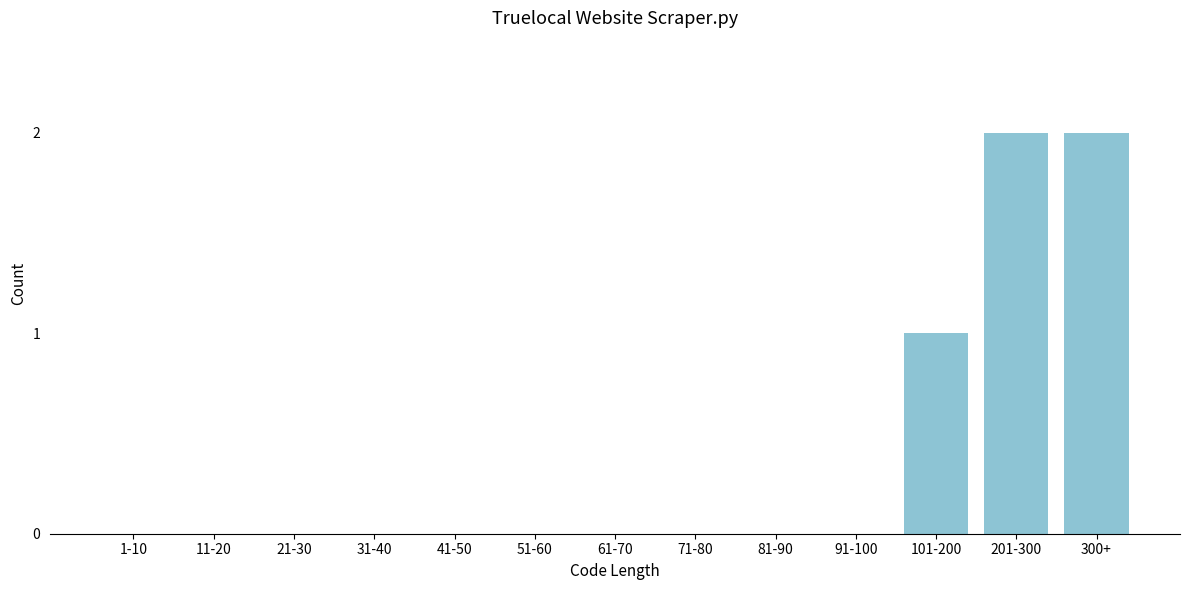

Reading left to right, list all the values displayed in this chart.

1-10=0	11-20=0	21-30=0	31-40=0	41-50=0	51-60=0	61-70=0	71-80=0	81-90=0	91-100=0	101-200=1	201-300=2	300+=2